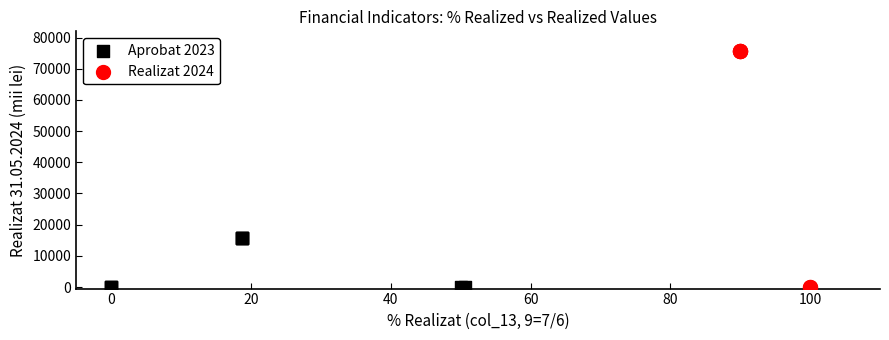

Which series reaches the maximum Y coordinate?

Realizat 2024